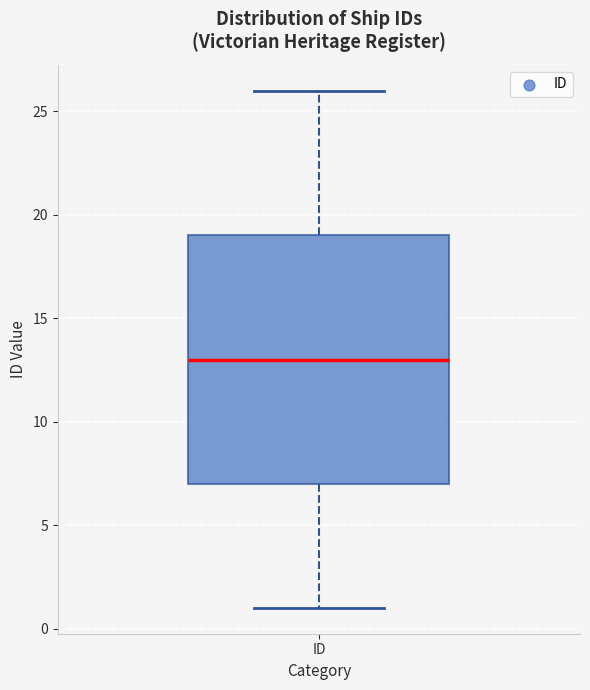

Transcribe this box plot: give where the median line is, the range the box spans, and where the two whiskers end, as read against the y-axis. The values are not printed on the chart, so give them approximately, as read against the axis.

median 13, box 7 to 19, whiskers 1 to 26